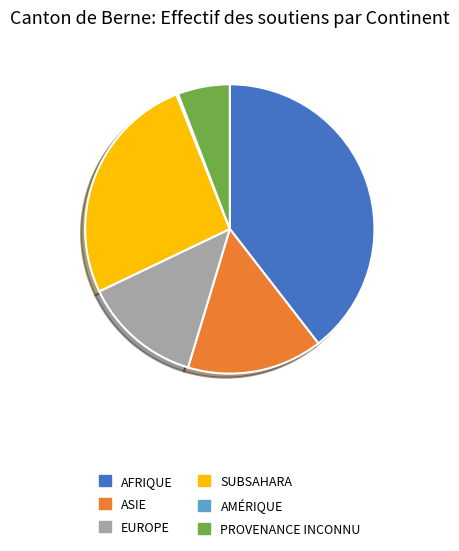

Is there any slice that represents more than half of the pie?

No